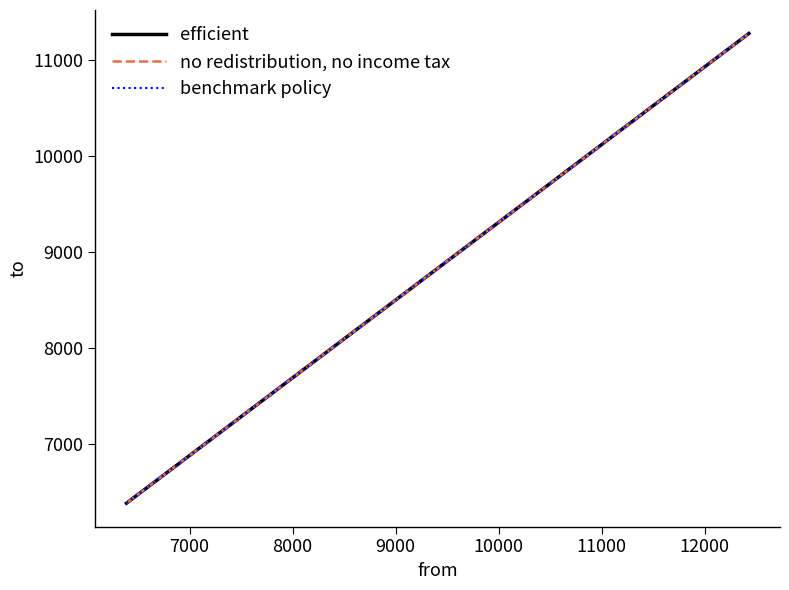

What is the sum of all efficient values?

28936